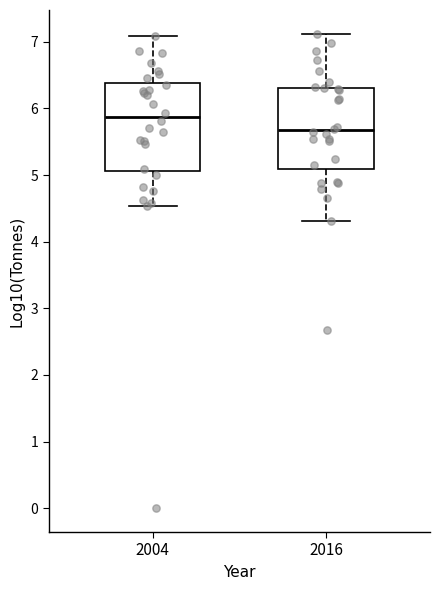

Which box's median line is the lowest?

2016